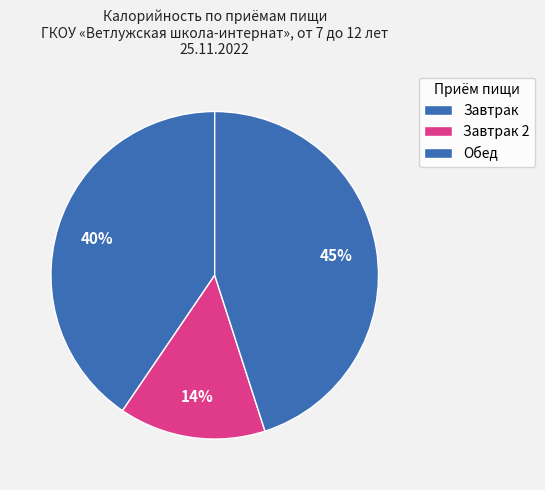

How many slices are in this pie chart?

3